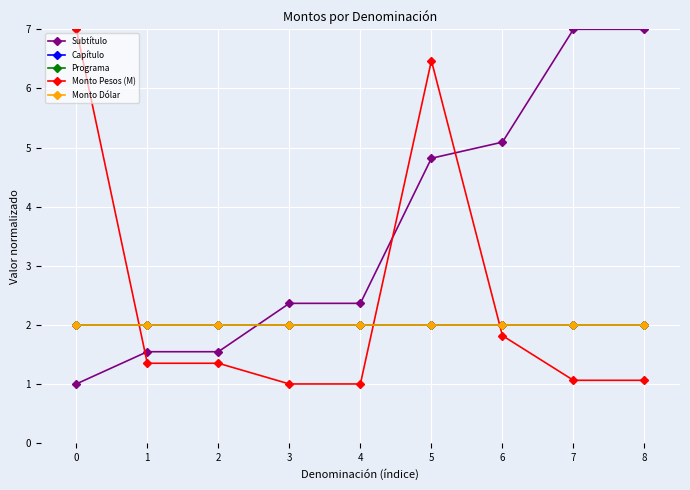

What is the spread (max minus min) of values at 5?

4.5